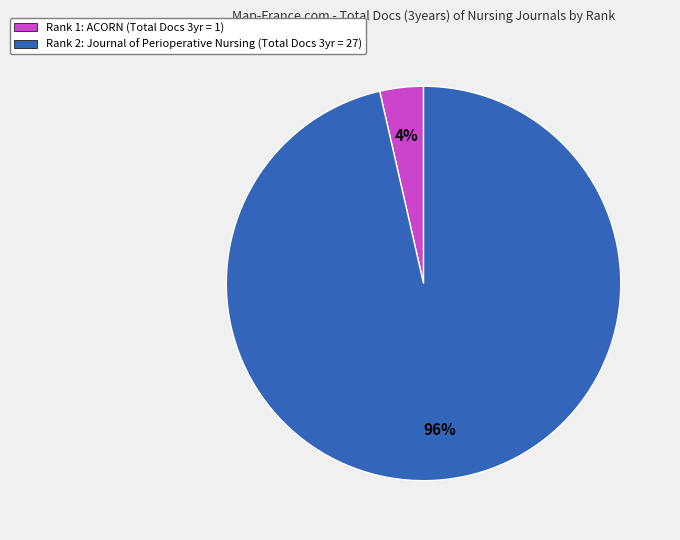

The Rank 1: ACORN (Total Docs 3yr = 1) slice represents 12% of the pie. True or false?

False